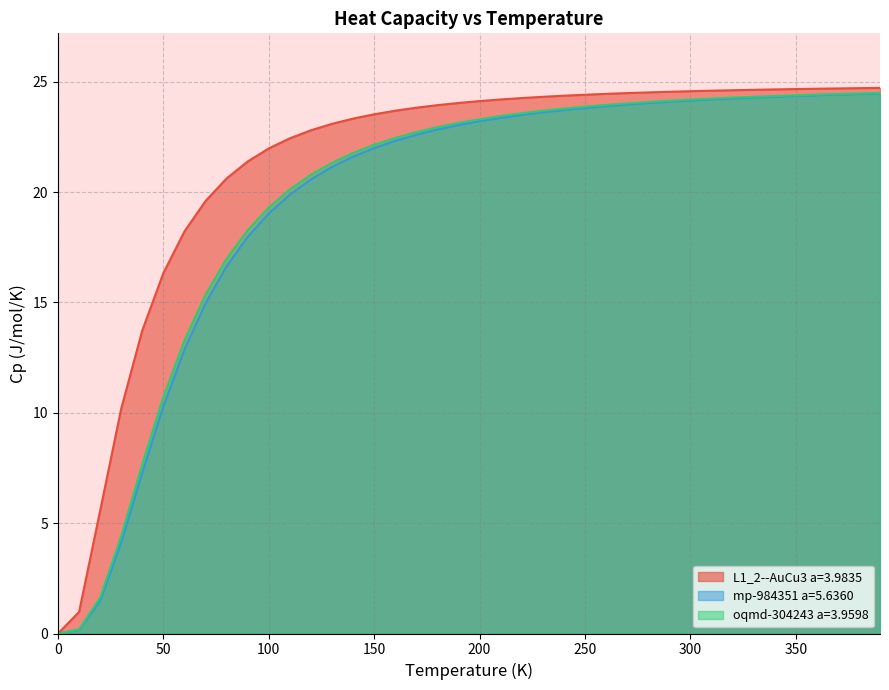

Rank the categories by L1_2--AuCu3 a=3.9835 value from highest to lowest.

390.0, 380.0, 370.0, 360.0, 350.0, 340.0, 330.0, 320.0, 310.0, 300.0, 290.0, 280.0, 270.0, 260.0, 250.0, 240.0, 230.0, 220.0, 210.0, 200.0, 190.0, 180.0, 170.0, 160.0, 150.0, 140.0, 130.0, 120.0, 110.0, 100.0, 90.0, 80.0, 70.0, 60.0, 50.0, 40.0, 30.0, 20.0, 10.0, 0.0